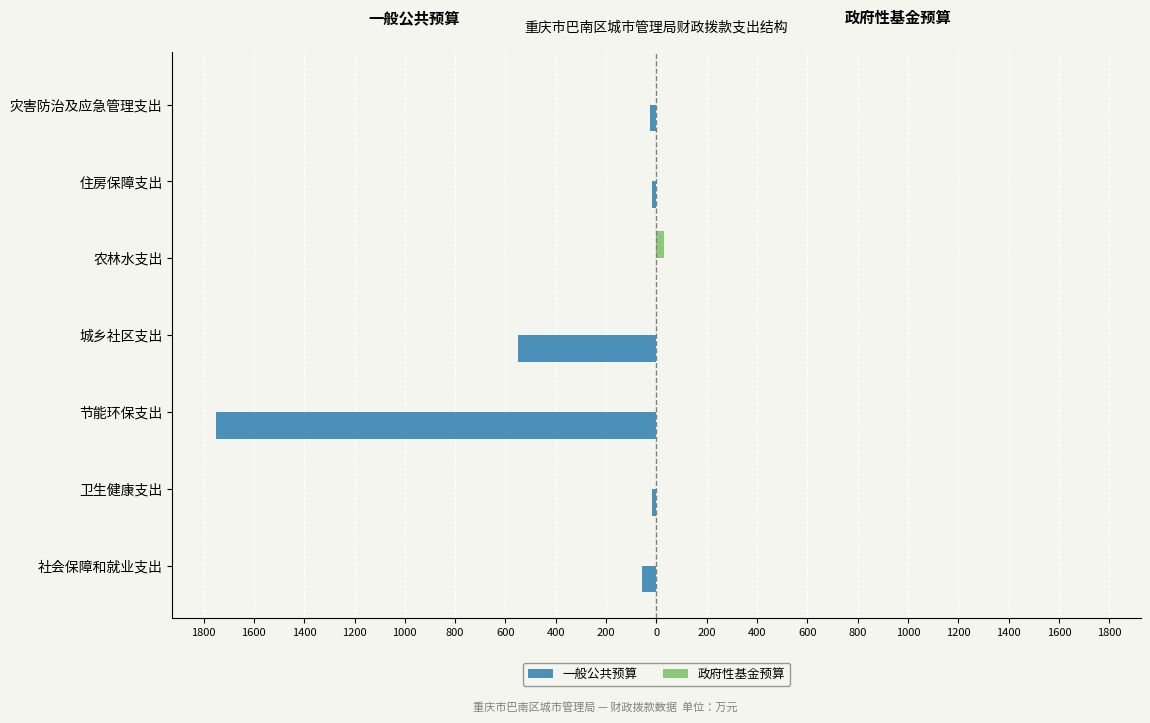

Which series has the largest range (max minus min)?

一般公共预算